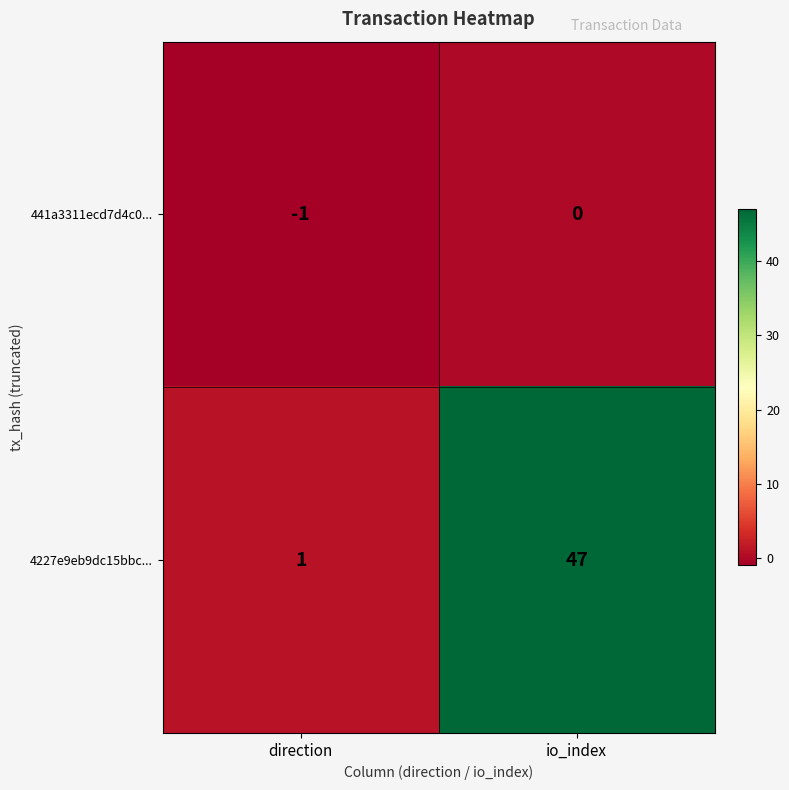

What is the sum of the 4227e9eb9dc15bbc... values at direction and io_index?

48